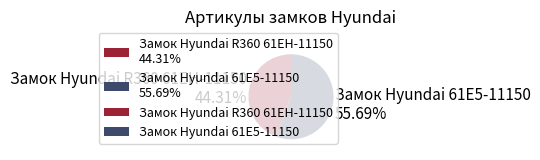

Rank the categories by value from lowest to highest.

Замок Hyundai R360 61EH-11150, Замок Hyundai 61E5-11150